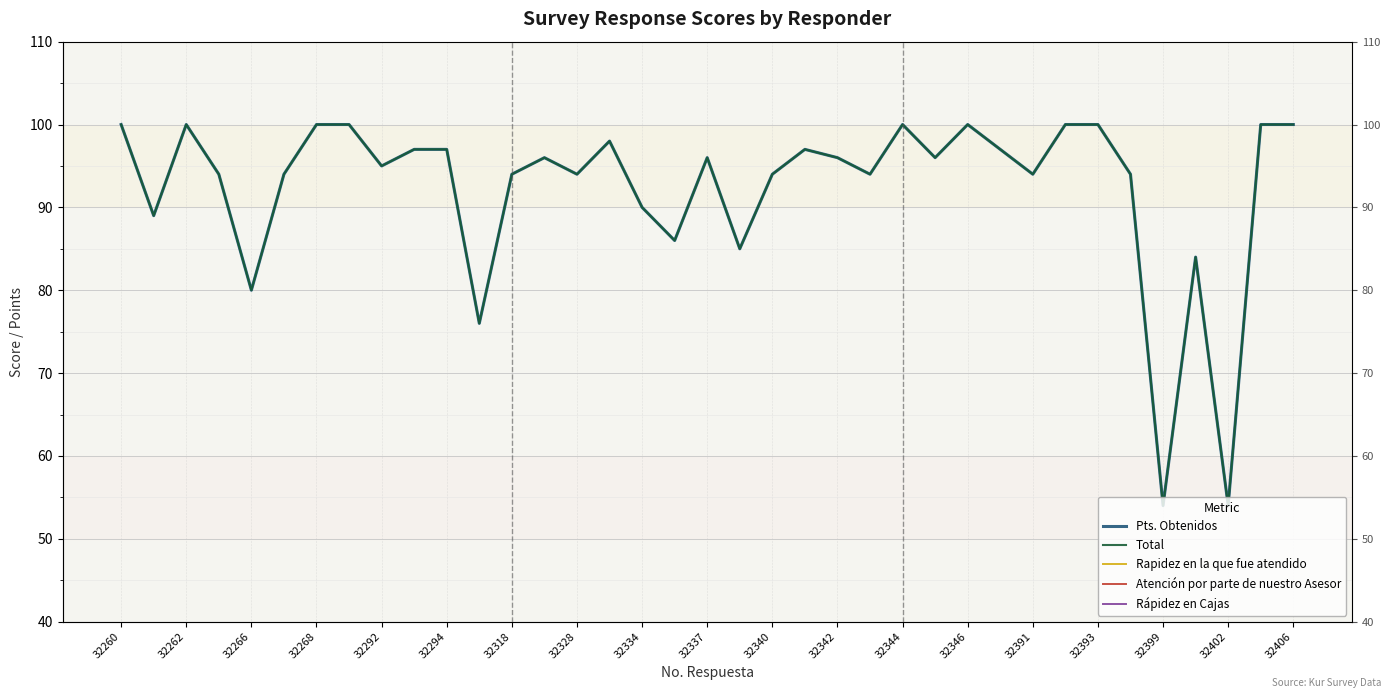

What is the total value across all series at 32337?

219